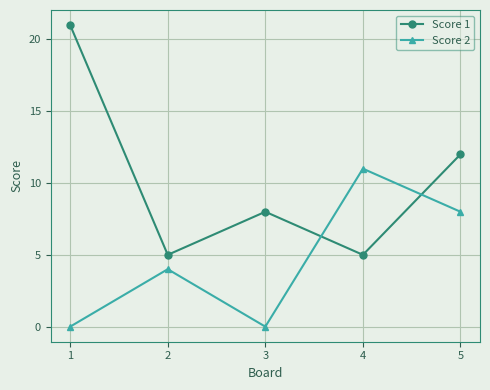

True or false: Score 1 has a value of 13 at 3.

False